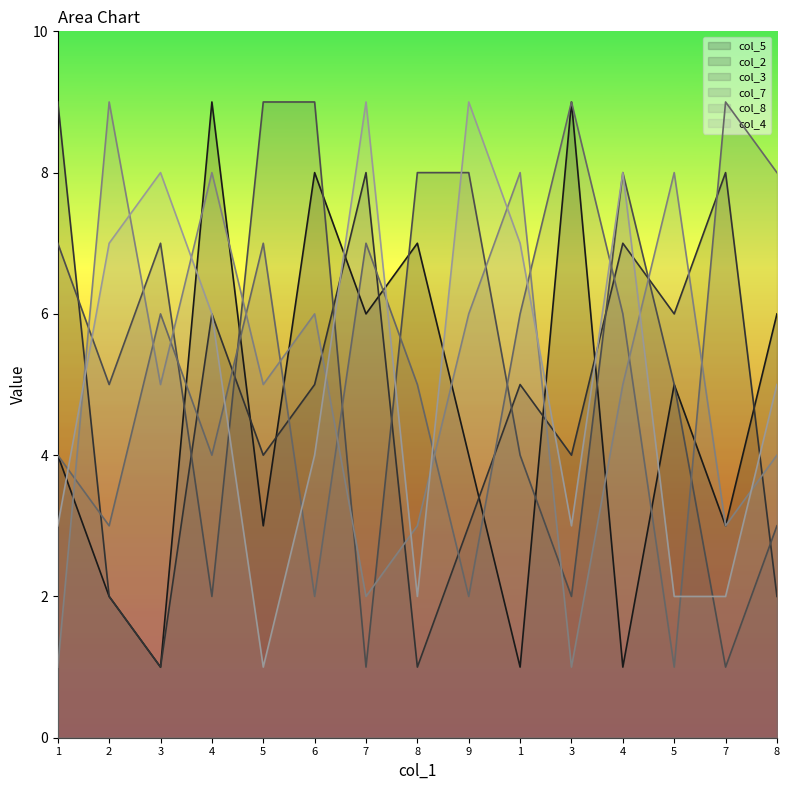

How many data points in col_2 are above 5?

6